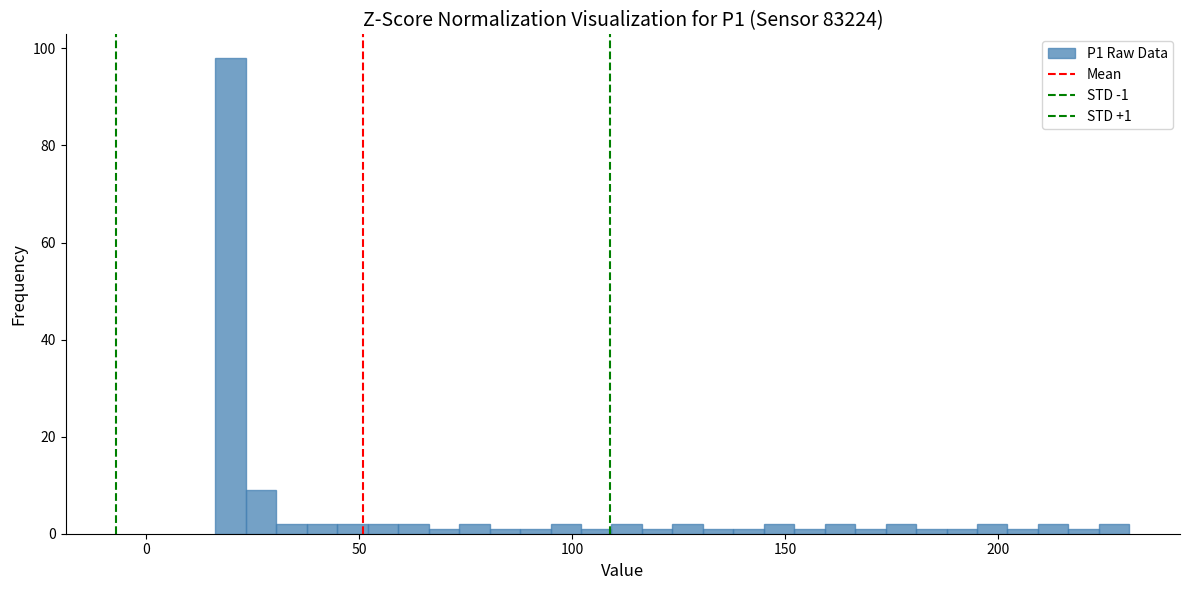

Read against the x-axis, roughly where is the centre of the tallest bar?

20